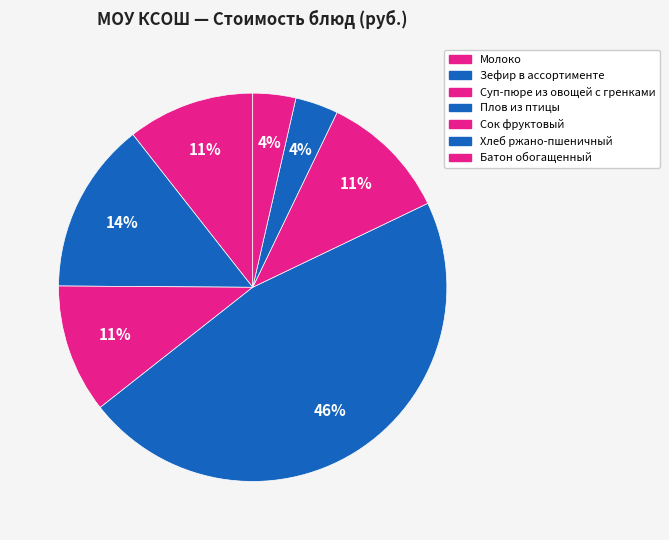

Count the number of slices in the pie.

7